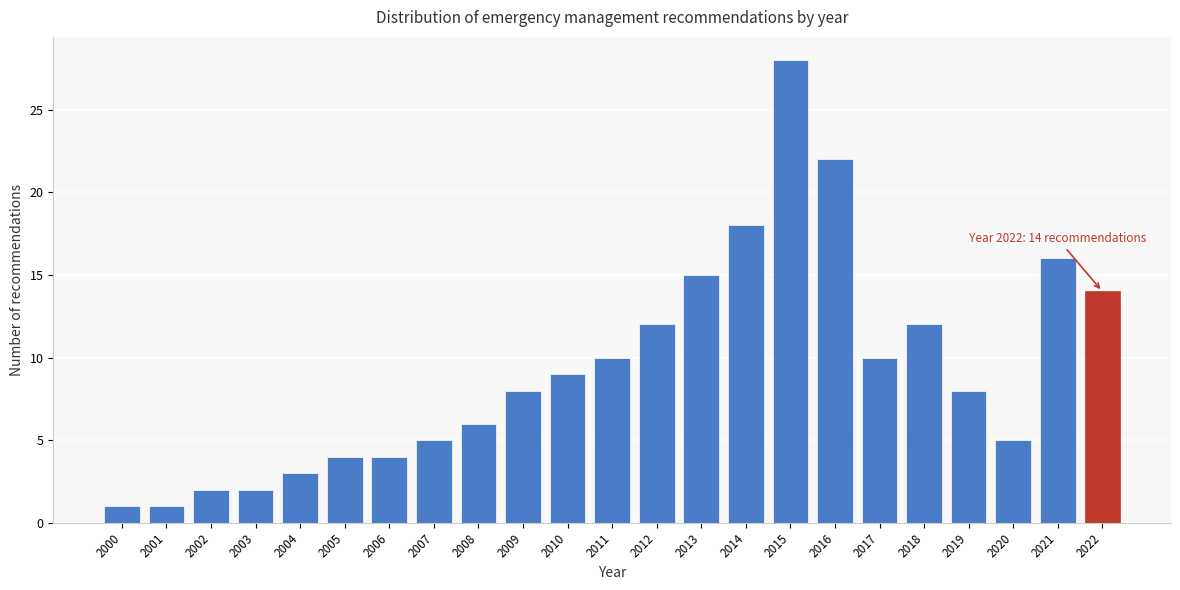

Reading left to right, what are all the values shown in this chart?

1	1	2	2	3	4	4	5	6	8	9	10	12	15	18	28	22	10	12	8	5	16	14